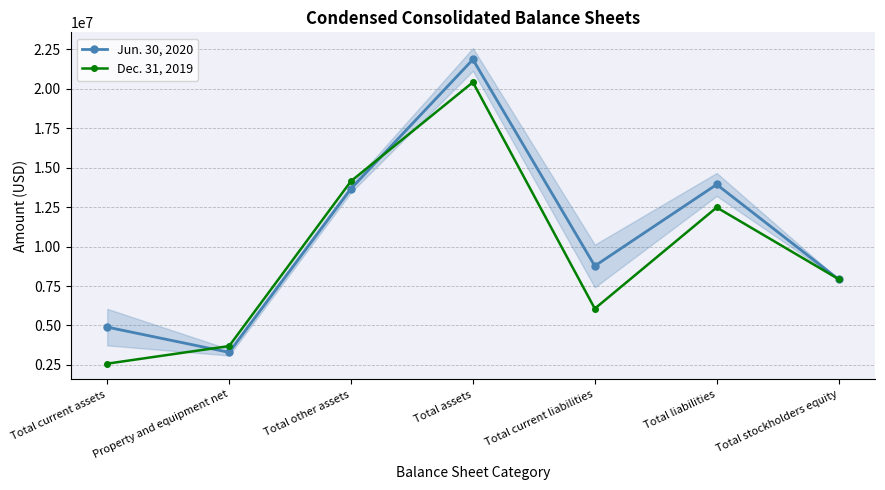

At which label is Jun. 30, 2020 closest to 12577289?

Total other assets